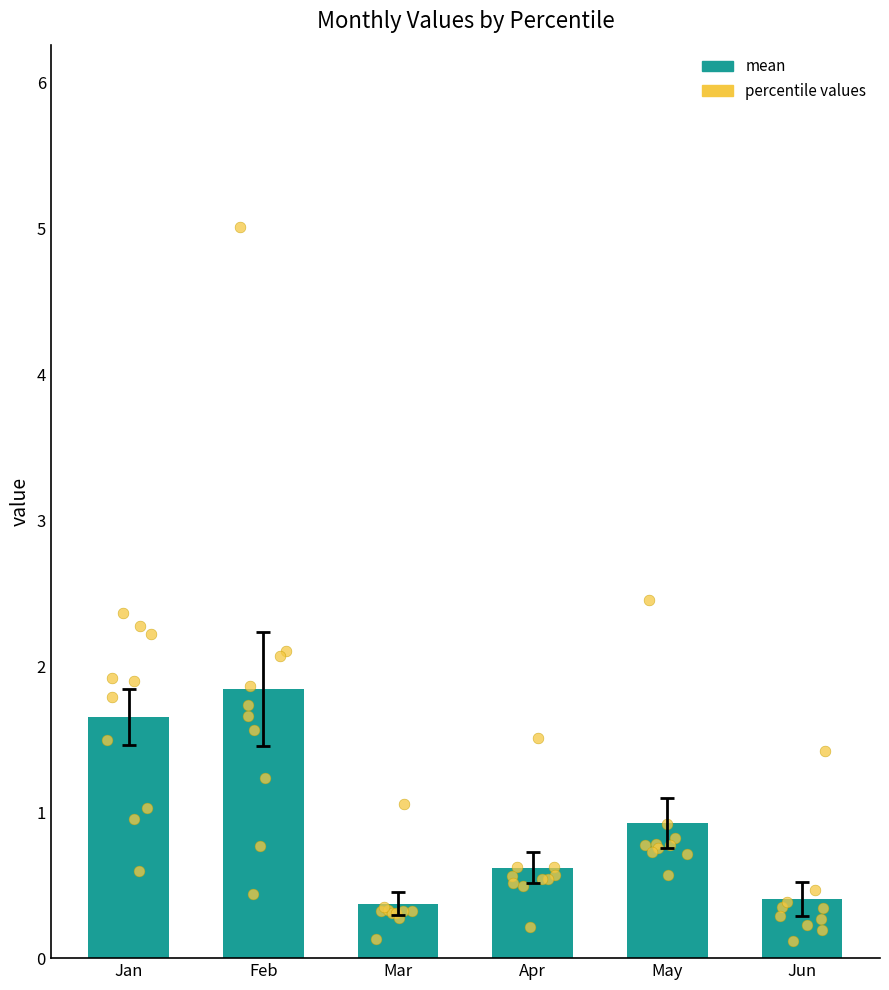

At how many categories does at least one series exceed 4?

1